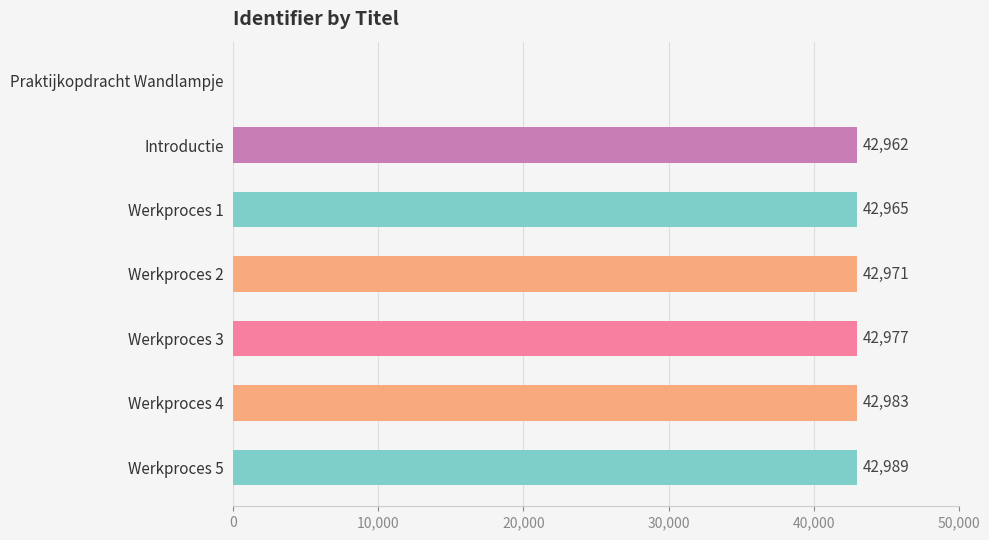

The value at Werkproces 3 is 42977. True or false?

True